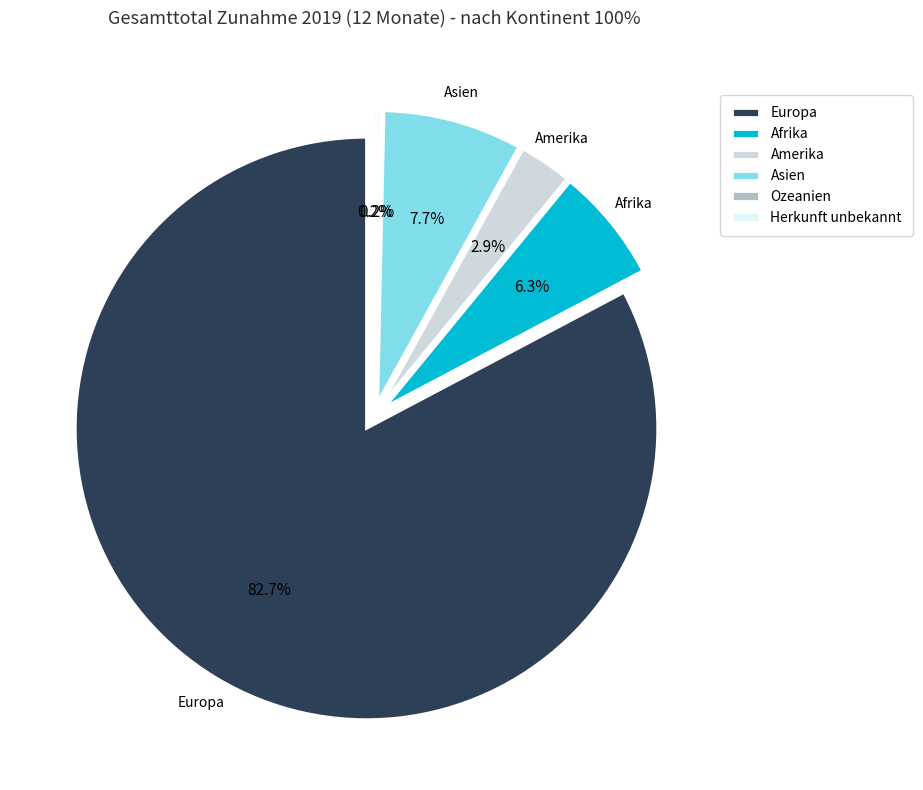

What is the largest slice in the pie chart?

Europa